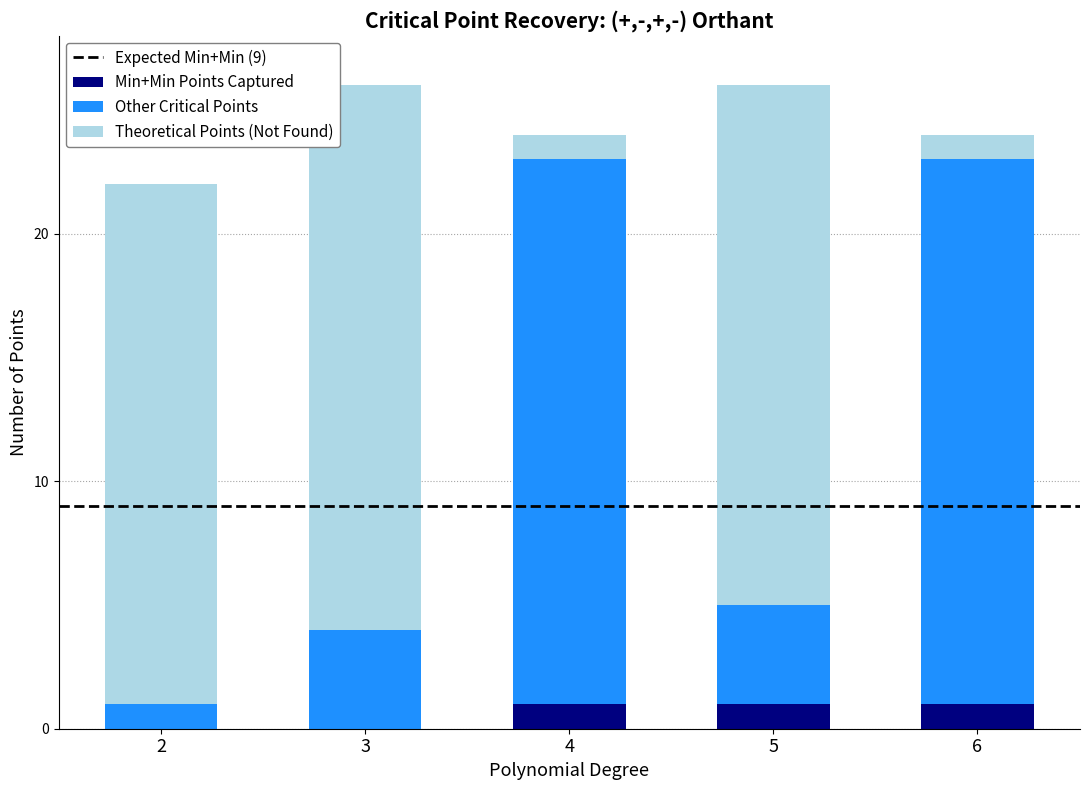

The value of Min+Min Points Captured at 2 is 0. True or false?

True